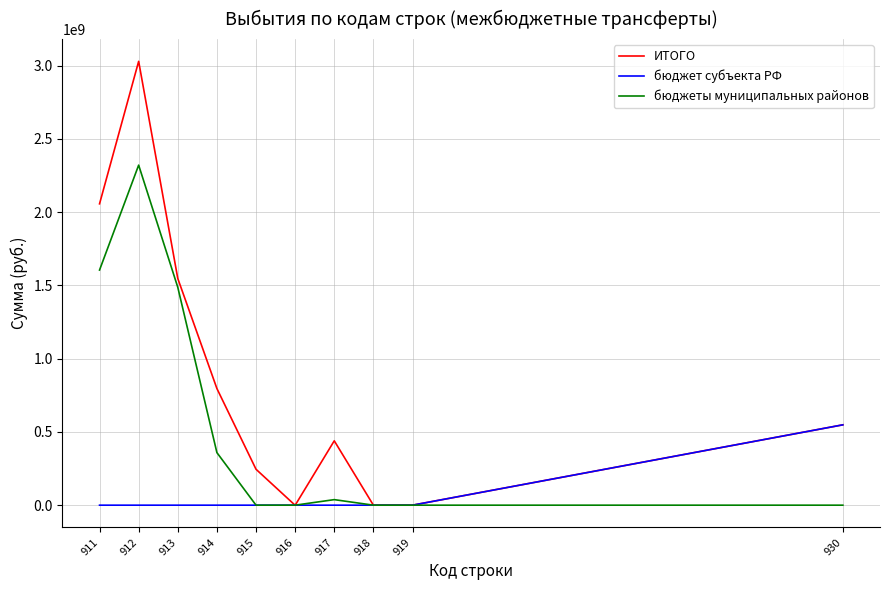

Does the chart display data point markers on the line(s)?

No